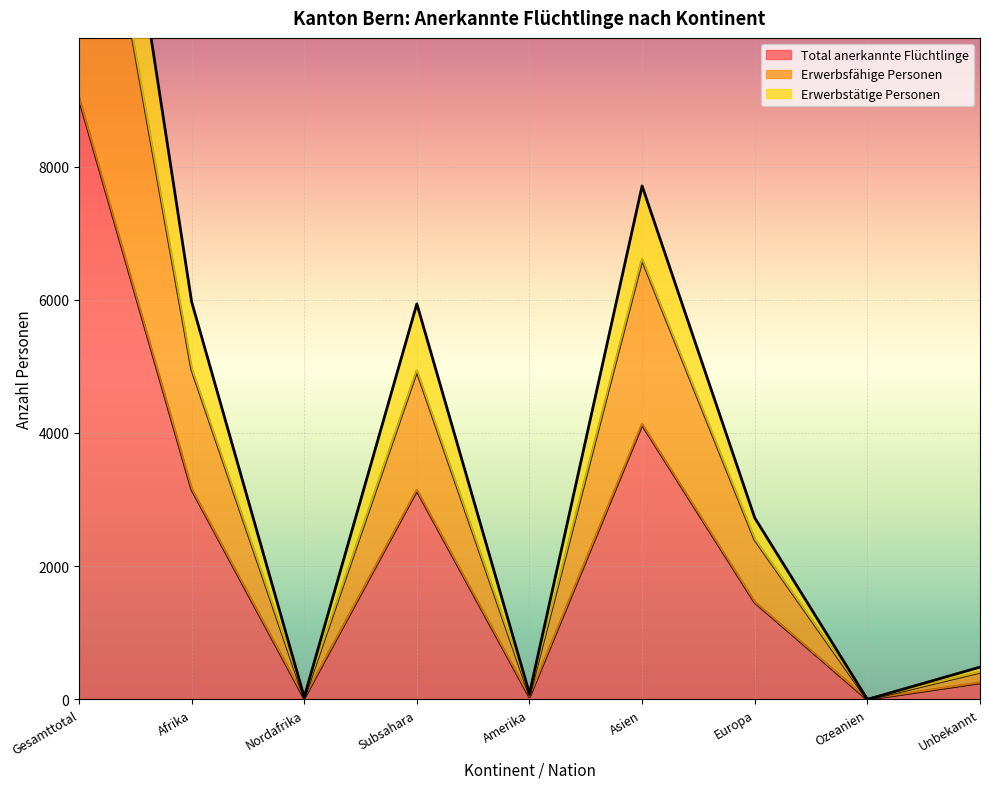

At which category is the sum across all series the highest?

Gesamttotal